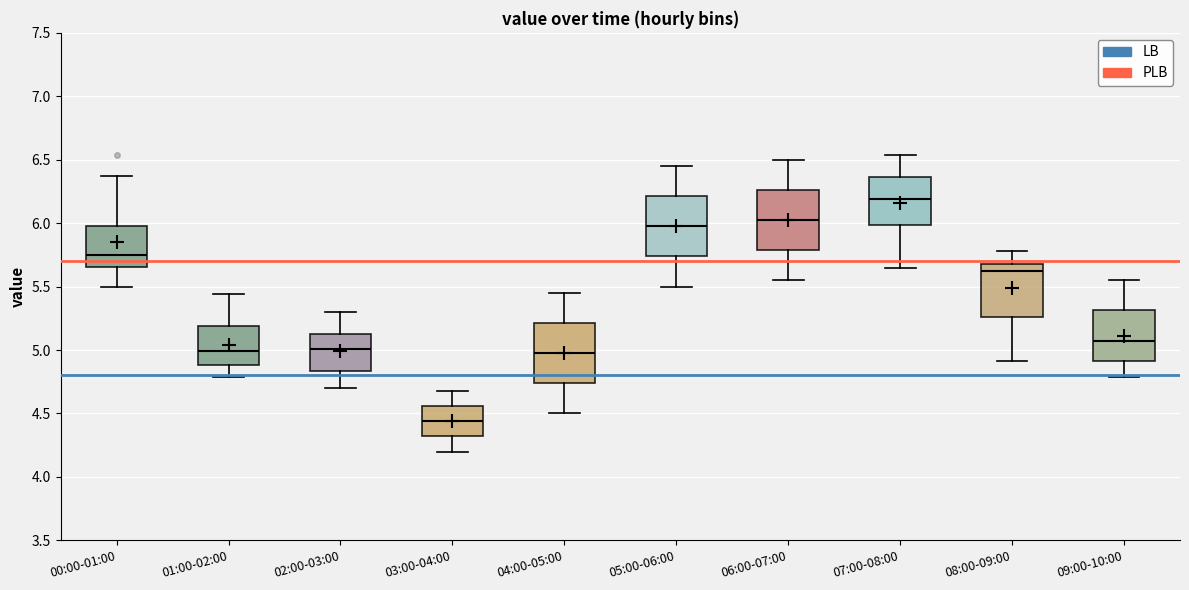

Reading left to right, read every box against the y-axis: the position of its median line, the range the box covers, and the ends of its whiskers. The values are not printed on the chart, so give them approximately, as read against the axis.

00:00-01:00: median 5.75, box 5.65 to 6.00, whiskers 5.50 to 6.35
01:00-02:00: median 5.00, box 4.90 to 5.20, whiskers 4.80 to 5.45
02:00-03:00: median 5.00, box 4.85 to 5.15, whiskers 4.70 to 5.30
03:00-04:00: median 4.45, box 4.30 to 4.55, whiskers 4.20 to 4.70
04:00-05:00: median 5.00, box 4.75 to 5.20, whiskers 4.50 to 5.45
05:00-06:00: median 6.00, box 5.75 to 6.20, whiskers 5.50 to 6.45
06:00-07:00: median 6.05, box 5.80 to 6.25, whiskers 5.55 to 6.50
07:00-08:00: median 6.20, box 6.00 to 6.35, whiskers 5.65 to 6.55
08:00-09:00: median 5.60, box 5.25 to 5.70, whiskers 4.90 to 5.80
09:00-10:00: median 5.10, box 4.90 to 5.30, whiskers 4.80 to 5.55